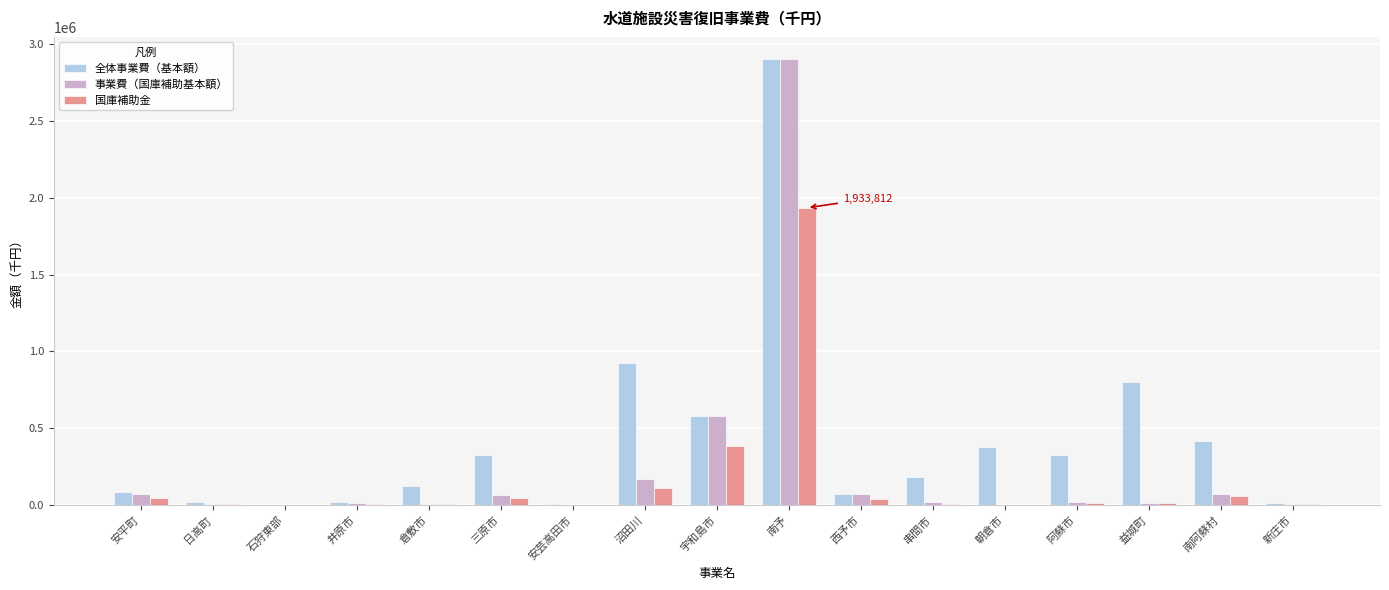

Which series has the largest total across all categories?

全体事業費（基本額）